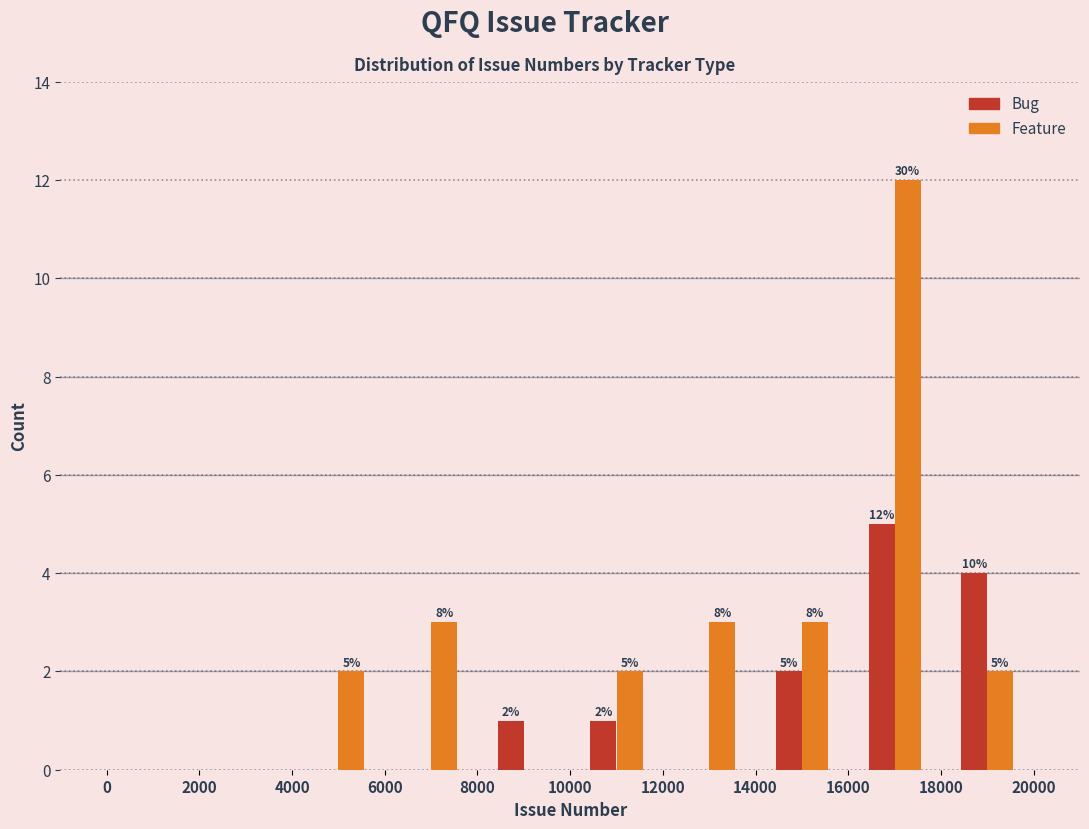

In the Feature series, which range on the x-axis has the tallest bar?

16000 to 18000